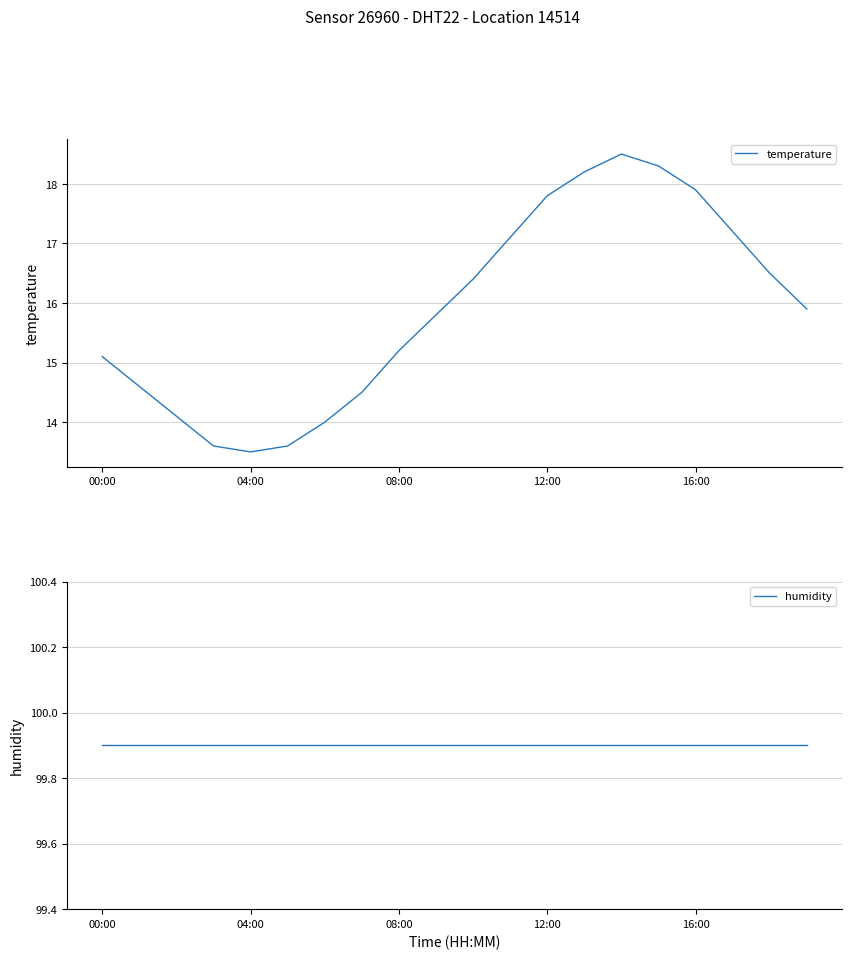

Which label corresponds to the largest value in the chart?

00:00